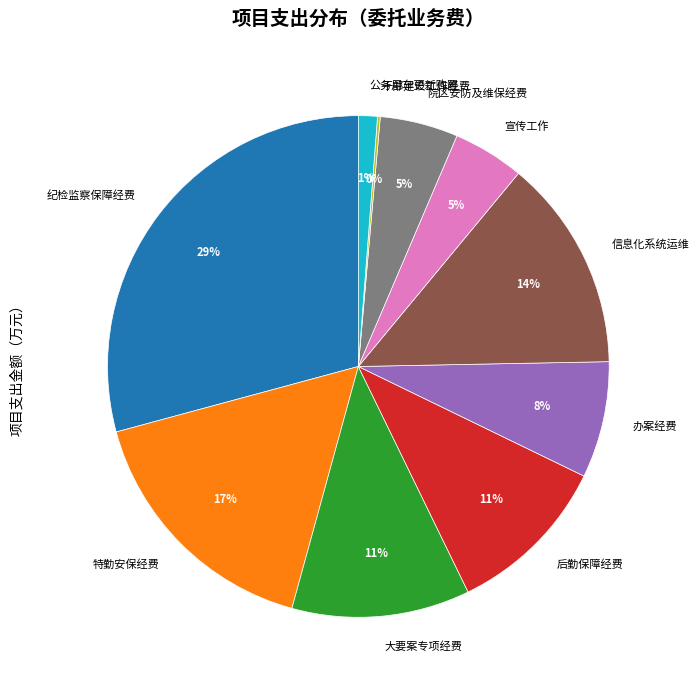

Is there a majority slice in this chart?

No